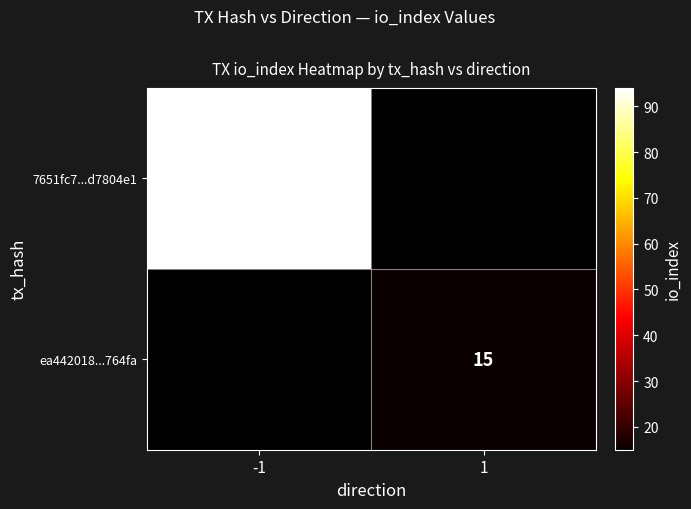

The ea442018...764fa series shows 15 at 1. True or false?

True